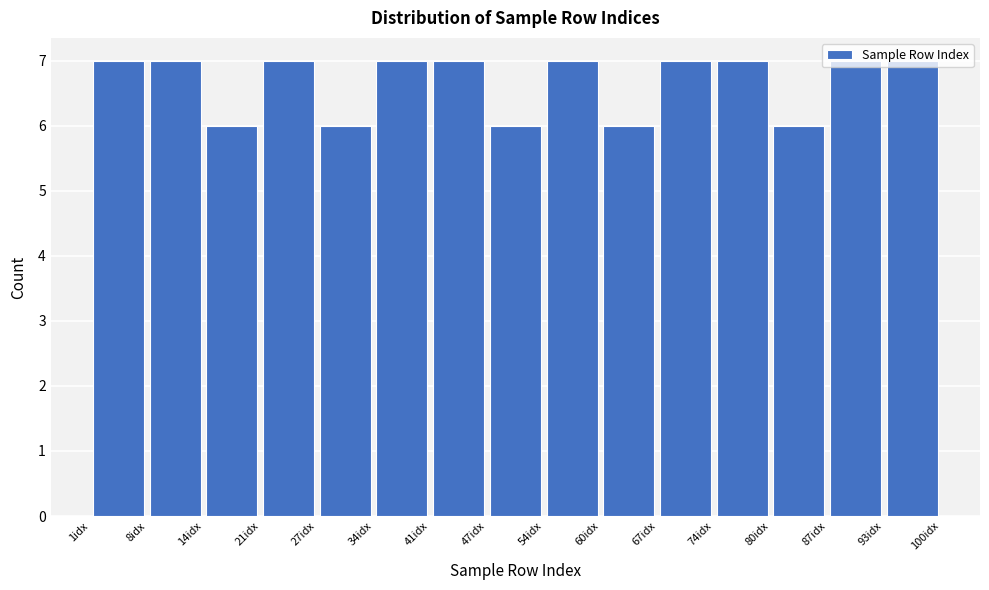

Reading left to right, list every bar in this chart as the range it spans on the x-axis followed by its height. Neither the bar edges nor the heights are printed on the chart, so give them approximately, as read against the axes.

1.0 to 7.6: 7
7.6 to 14.2: 7
14.2 to 20.8: 6
20.8 to 27.4: 7
27.4 to 34.0: 6
34.0 to 40.6: 7
40.6 to 47.2: 7
47.2 to 53.8: 6
53.8 to 60.4: 7
60.4 to 67.0: 6
67.0 to 73.6: 7
73.6 to 80.2: 7
80.2 to 86.8: 6
86.8 to 93.4: 7
93.4 to 100.0: 7